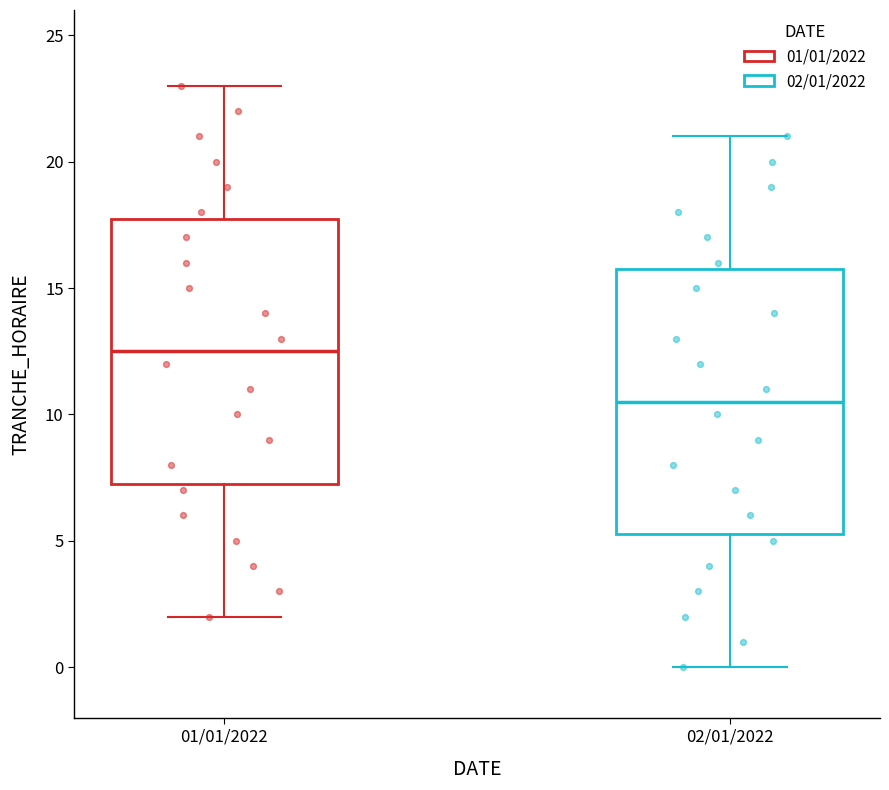

Reading left to right, transcribe this box plot: for each box, give where its median line is, the range the box spans, and where its two whiskers end, as read against the y-axis. The values are not printed on the chart, so give them approximately, as read against the axis.

01/01/2022: median 12.5, box 7.5 to 18.0, whiskers 2.0 to 23.0
02/01/2022: median 10.5, box 5.5 to 16.0, whiskers 0.0 to 21.0